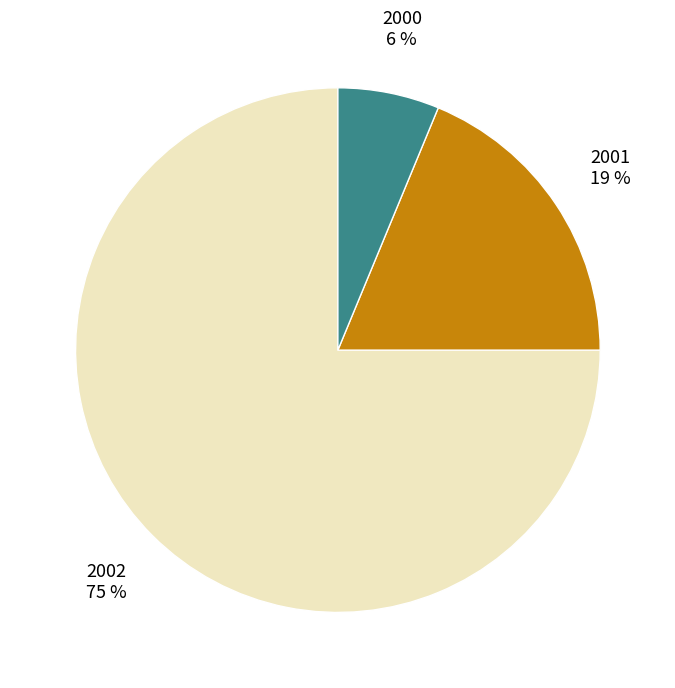

How many slices are in this pie chart?

3